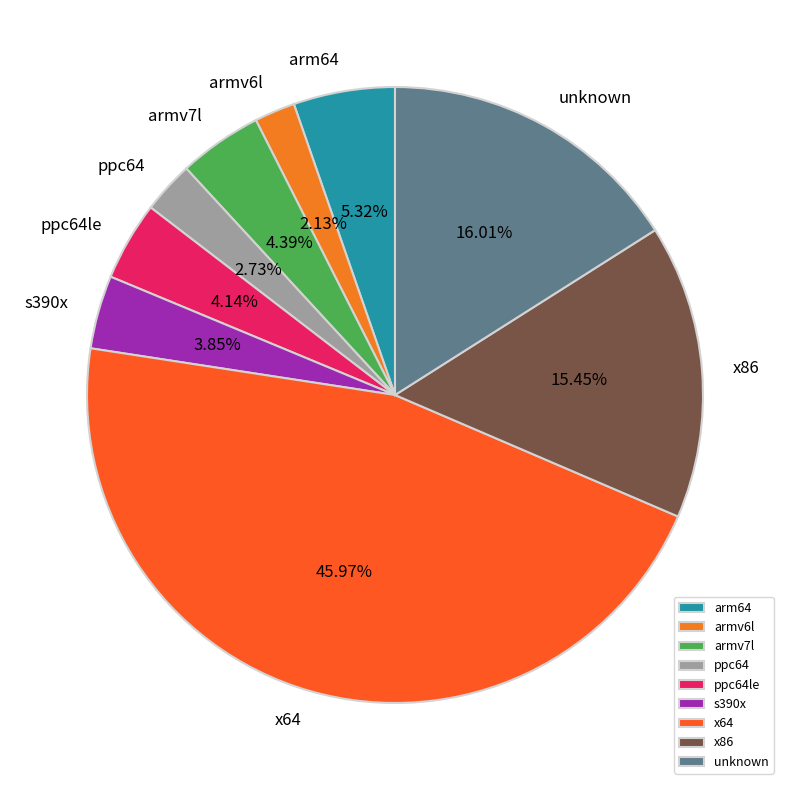

What is the ratio of the value at armv6l to the value at armv7l?

0.5